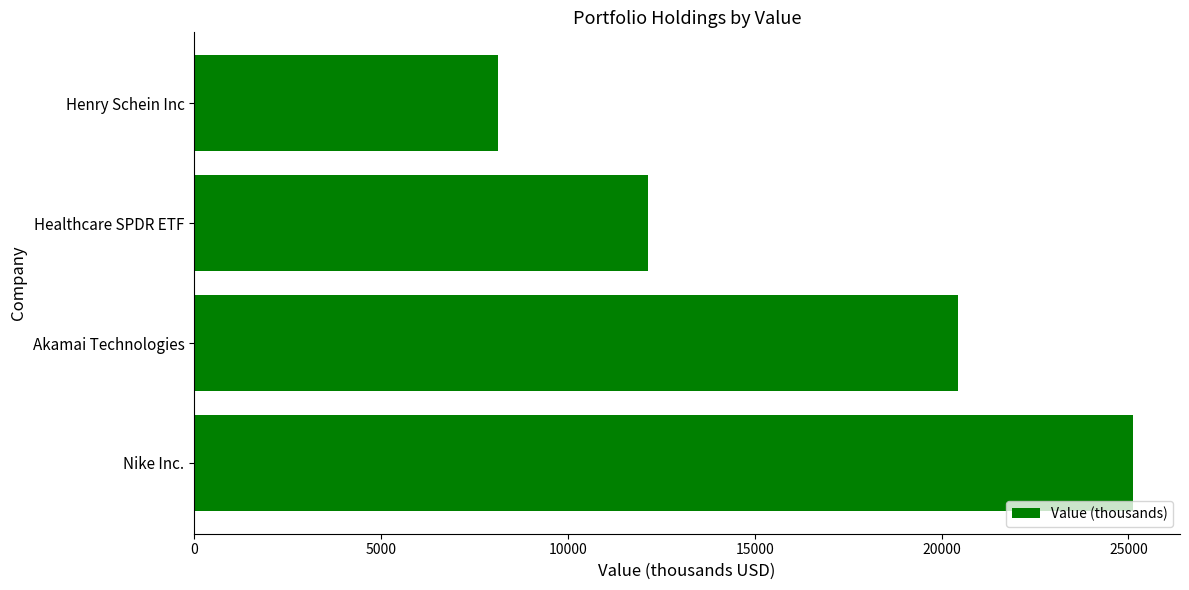

Rank the categories by value from highest to lowest.

Nike Inc., Akamai Technologies, Healthcare SPDR ETF, Henry Schein Inc